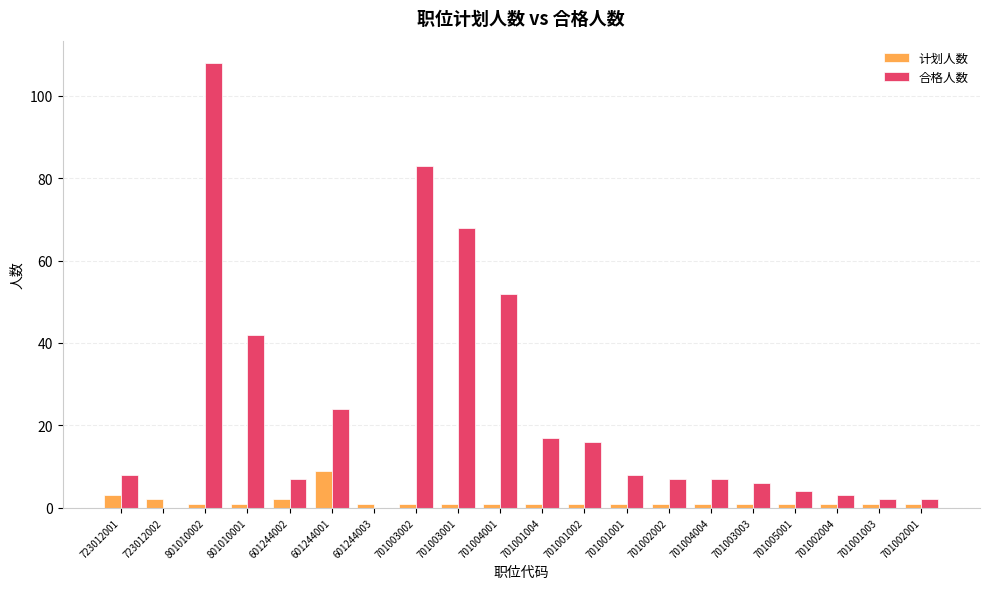

Which series has the largest total across all categories?

合格人数